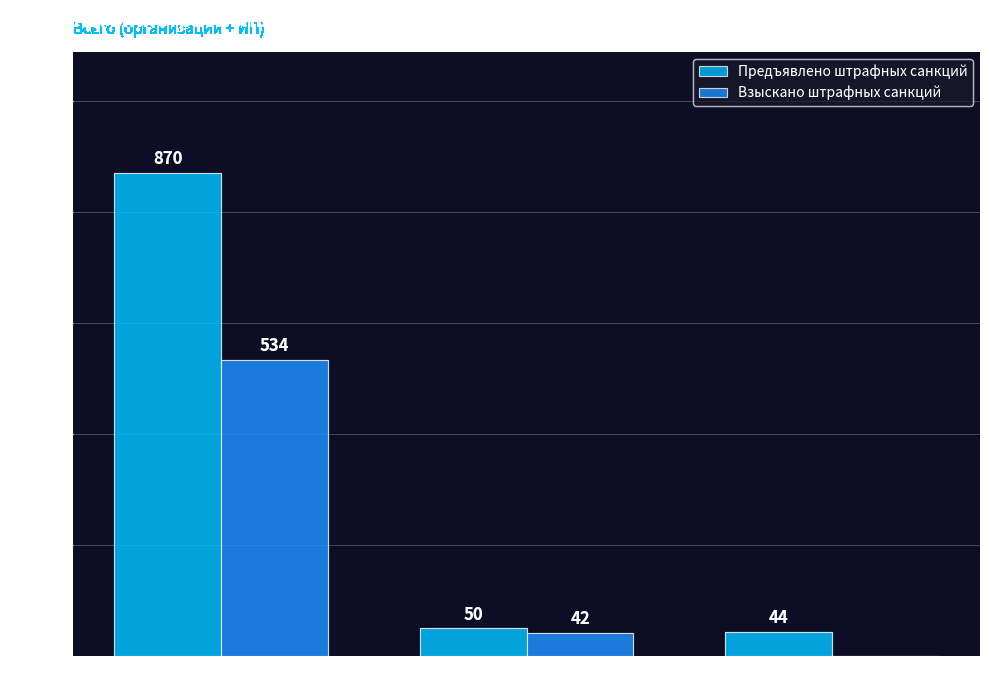

Where does the Взыскано штрафных санкций series first go above 42?

по ч.2 ст. 14.5